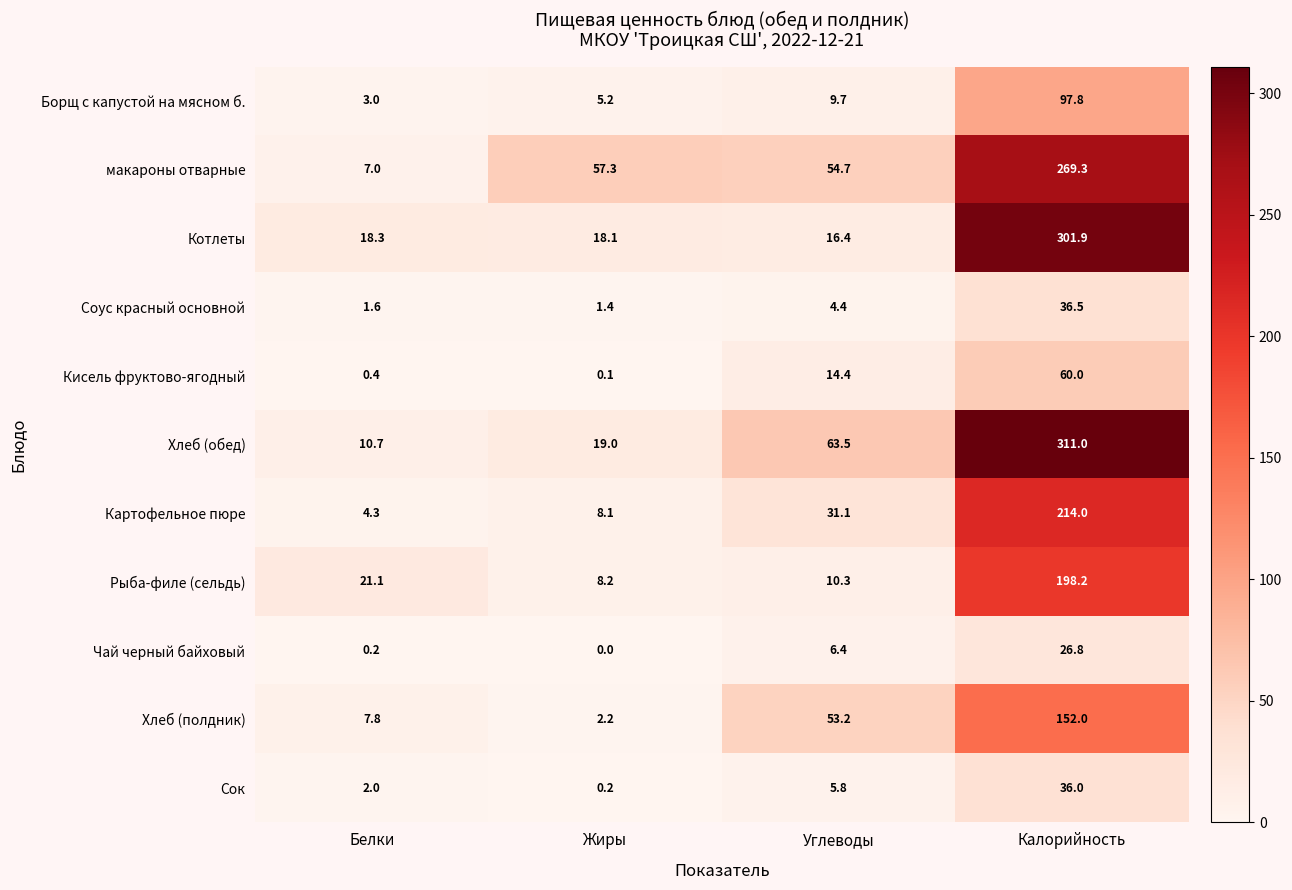

What is the average value of the Соус красный основной series?

11.0